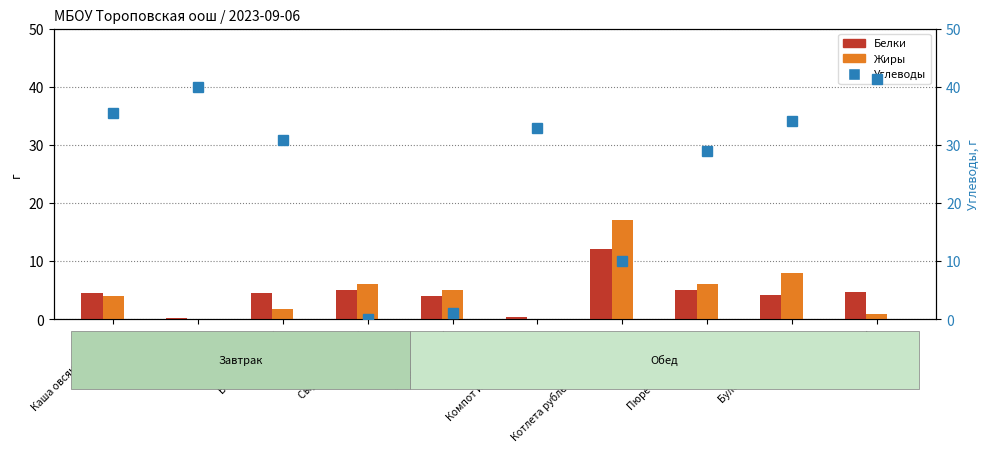

Is the value of Белки at Батон нарезной greater than the value of Углеводы at Компот из сухофруктов?

No